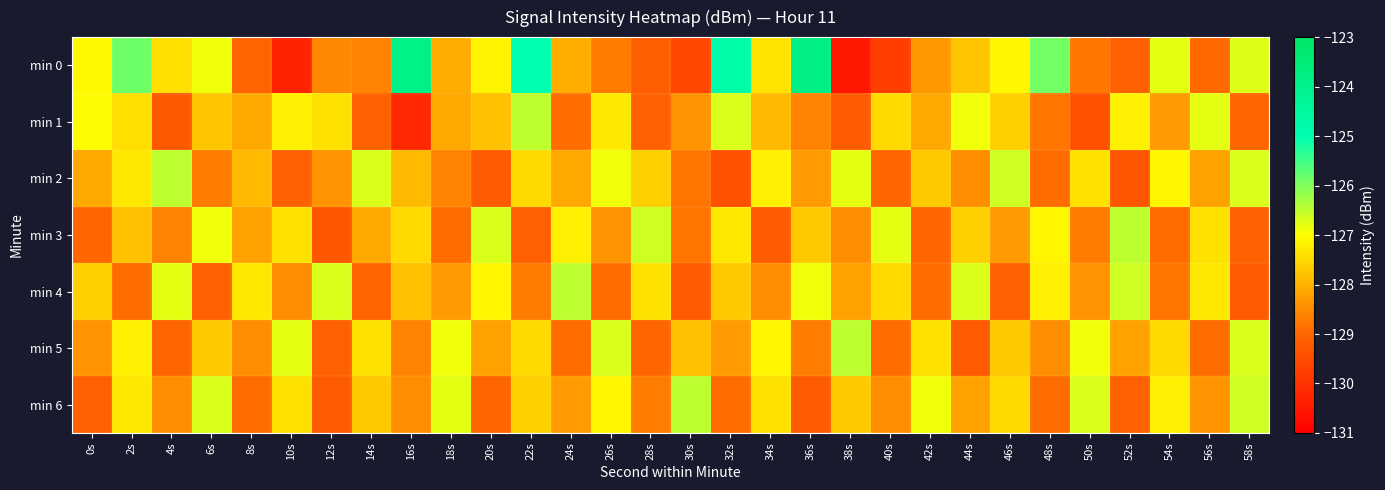

Which label corresponds to the largest value in the chart?

36s